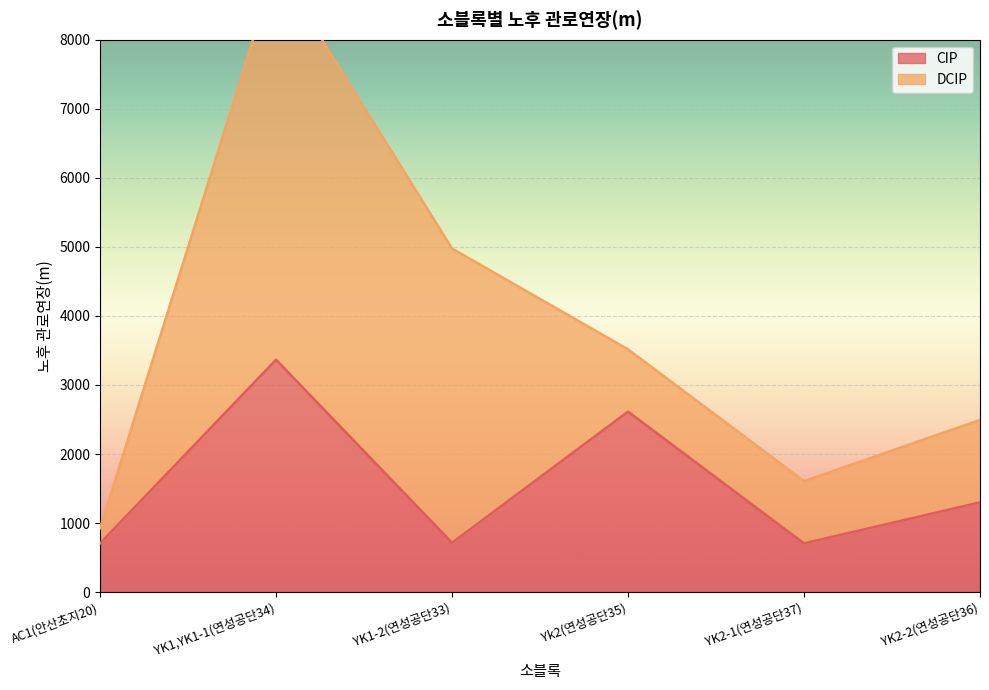

Reading right to left, what are all the values shown in this chart?

1299.4	705.9	2613.7	714.7	3365.5	705.7